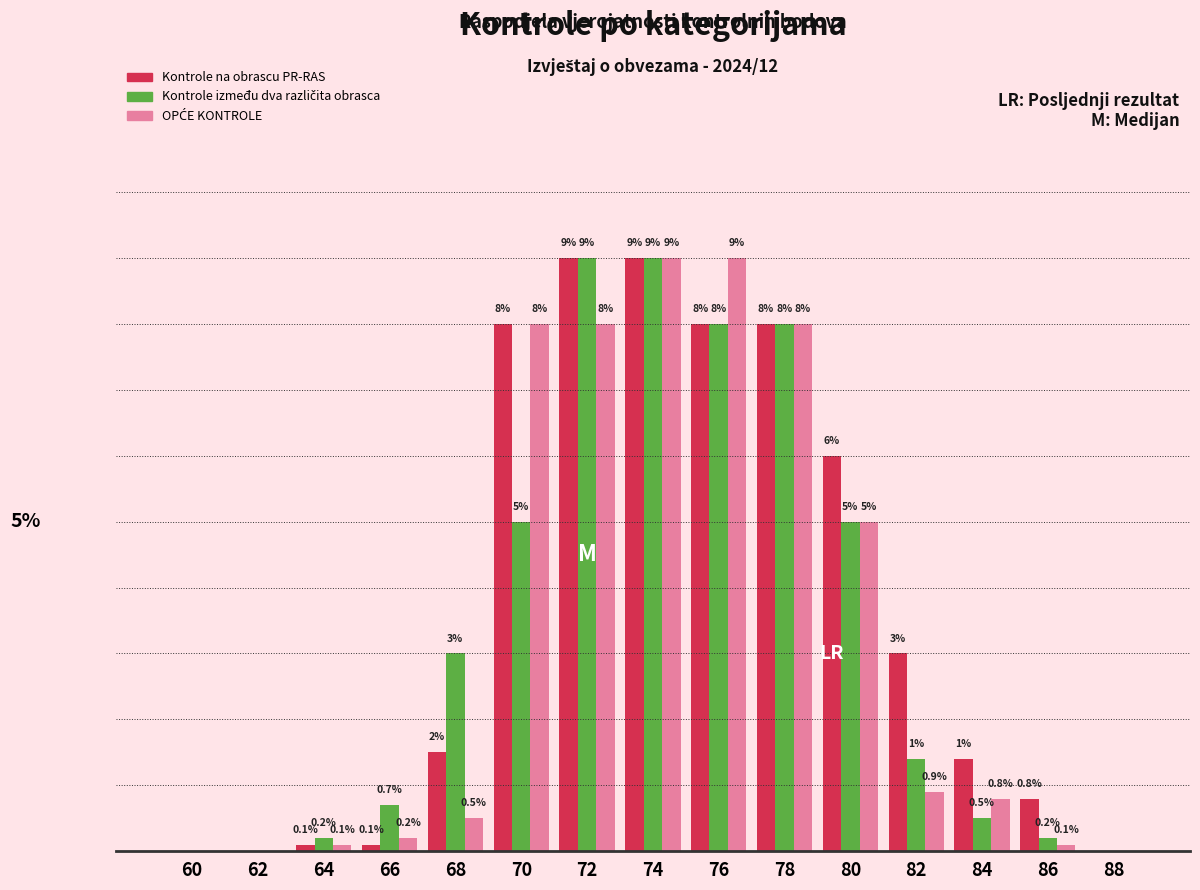

Which series has the largest total across all categories?

Kontrole na obrascu PR-RAS